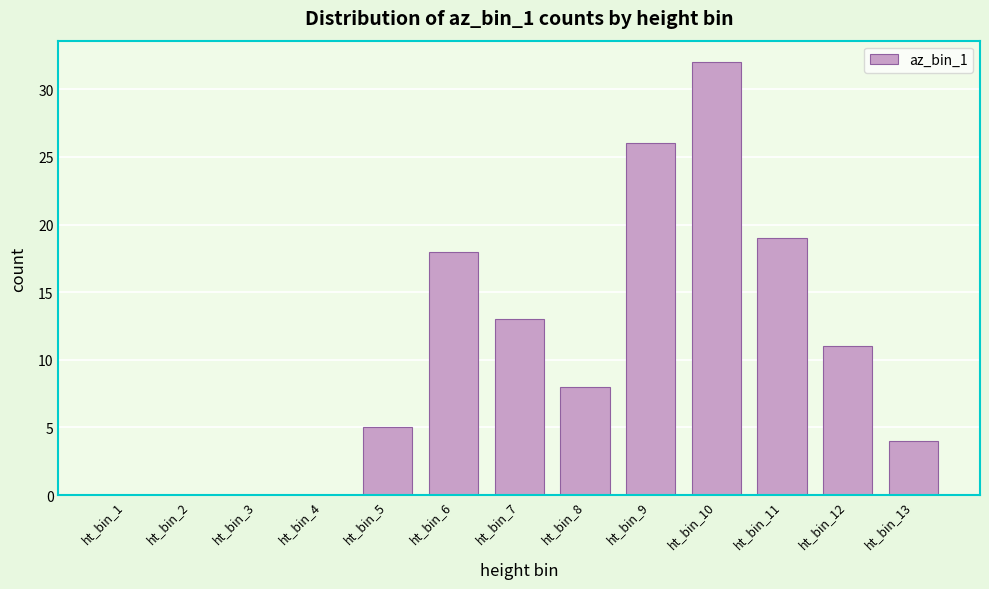

Reading right to left, extract all data points from this chart.

ht_bin_13=4	ht_bin_12=11	ht_bin_11=19	ht_bin_10=32	ht_bin_9=26	ht_bin_8=8	ht_bin_7=13	ht_bin_6=18	ht_bin_5=5	ht_bin_4=0	ht_bin_3=0	ht_bin_2=0	ht_bin_1=0